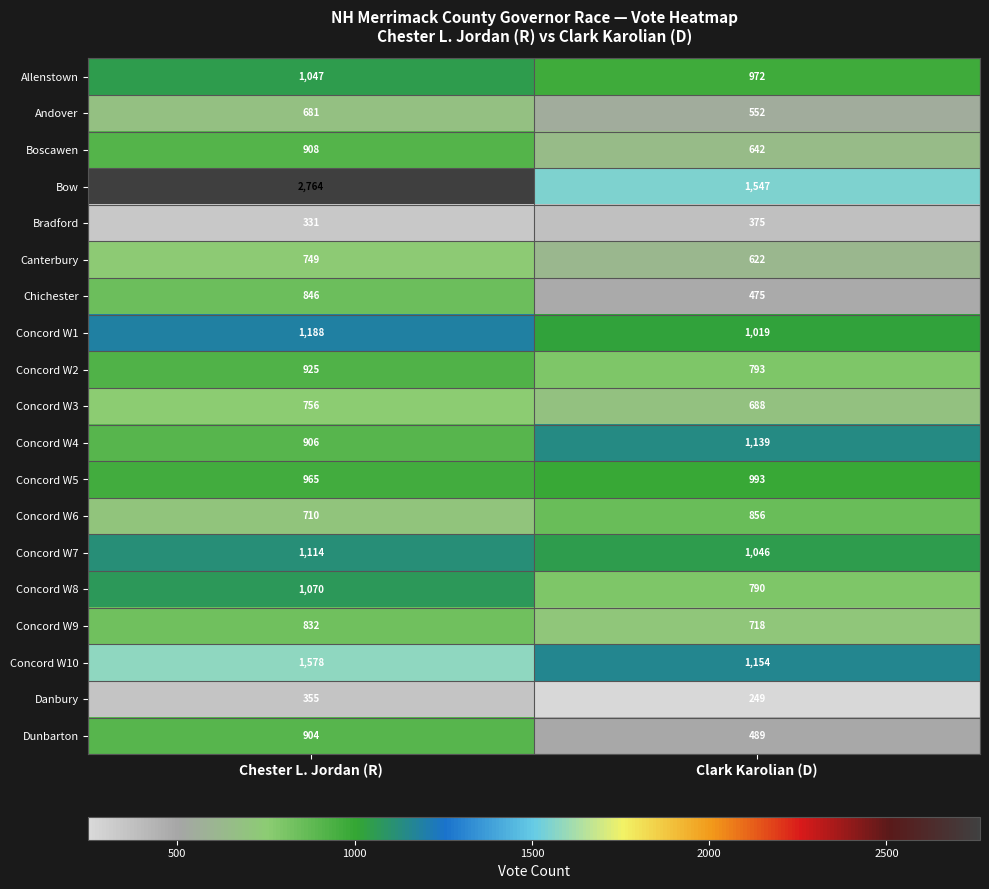

What is the average value of the Concord W8 series?

930